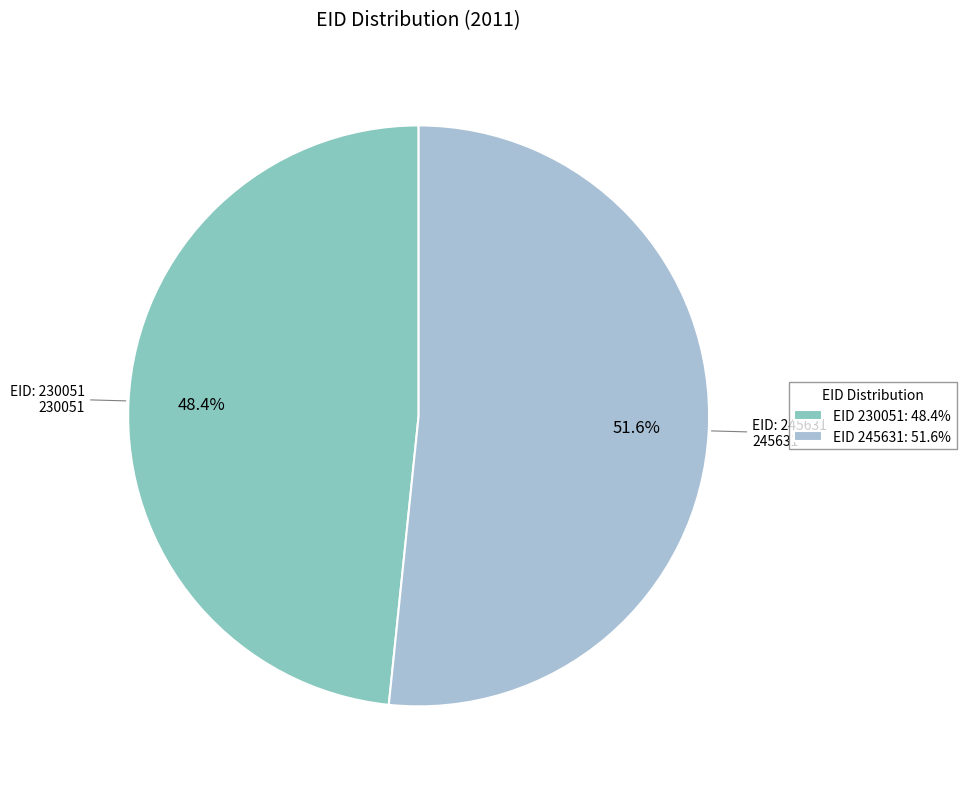

Between EID 245631: 51.6% and EID 230051: 48.4%, which is larger?

EID 245631: 51.6%